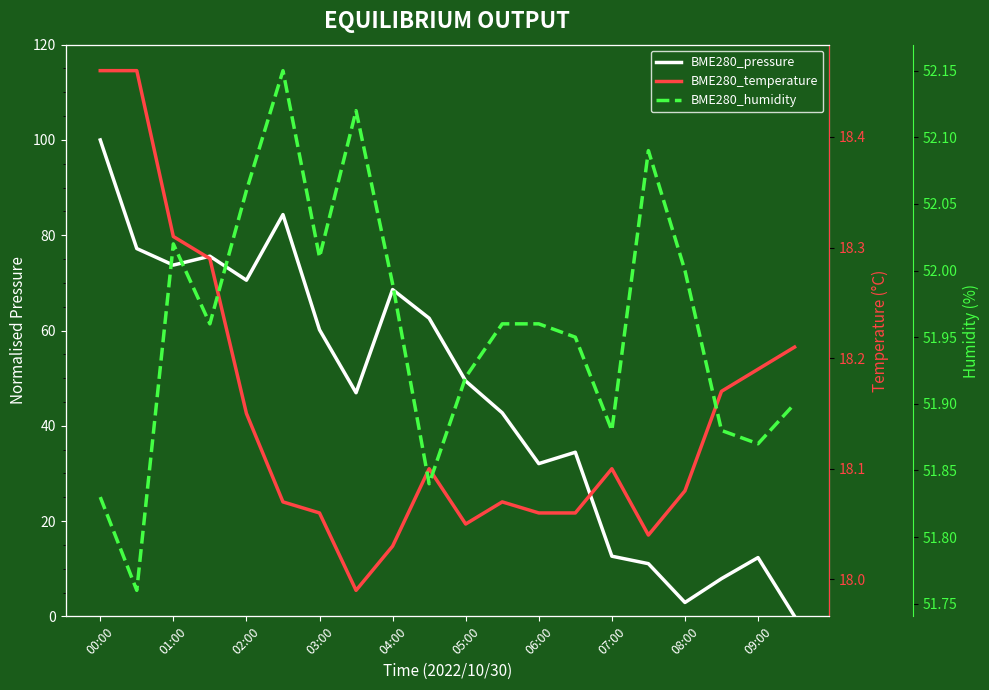

What is the value of the BME280_temperature point at the 11th from the left?

18.1